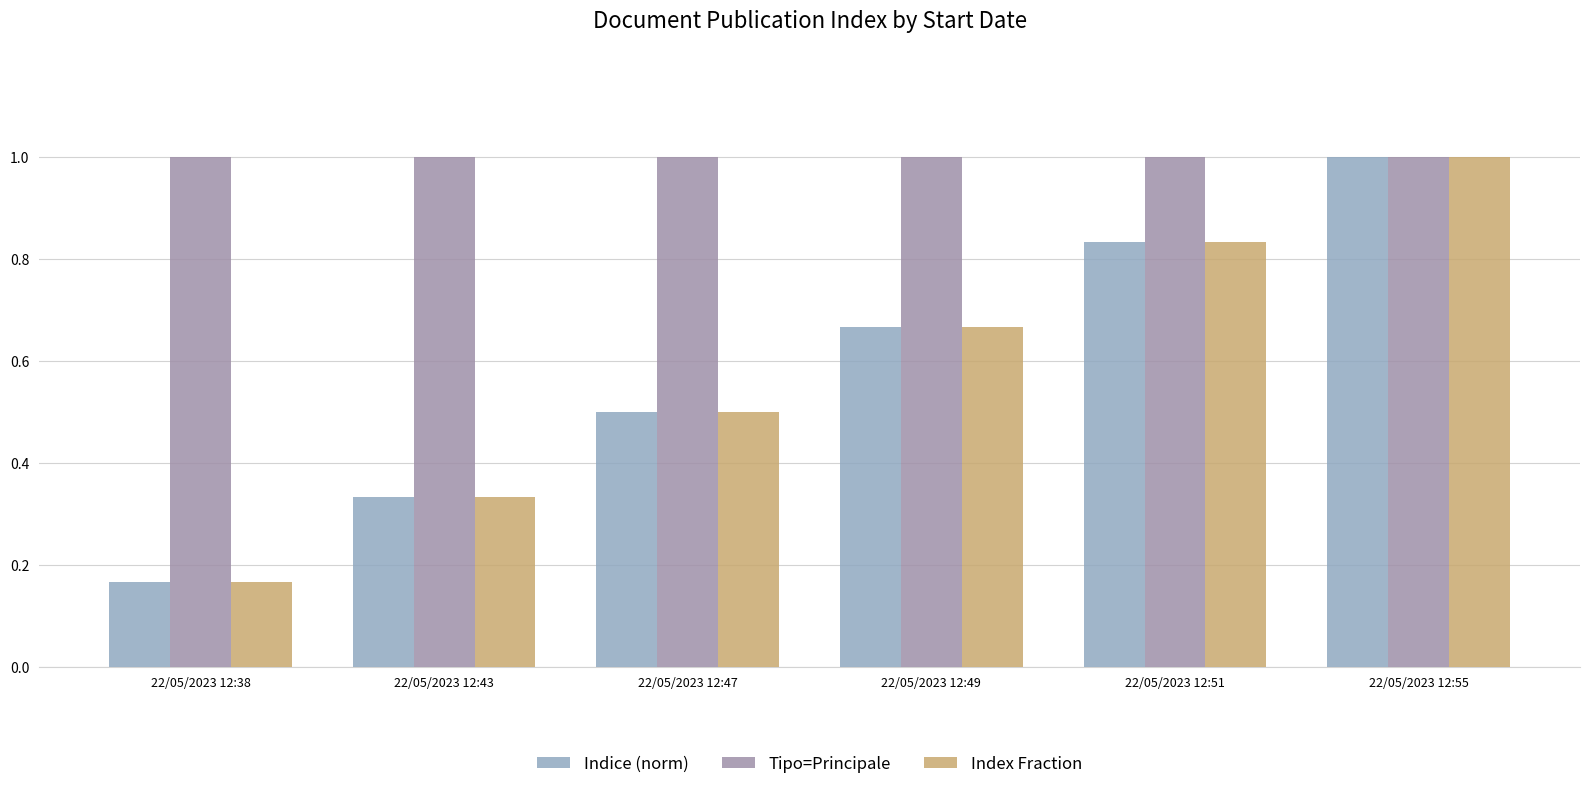

Which series changed the most between 22/05/2023 12:43 and 22/05/2023 12:47?

Index Fraction